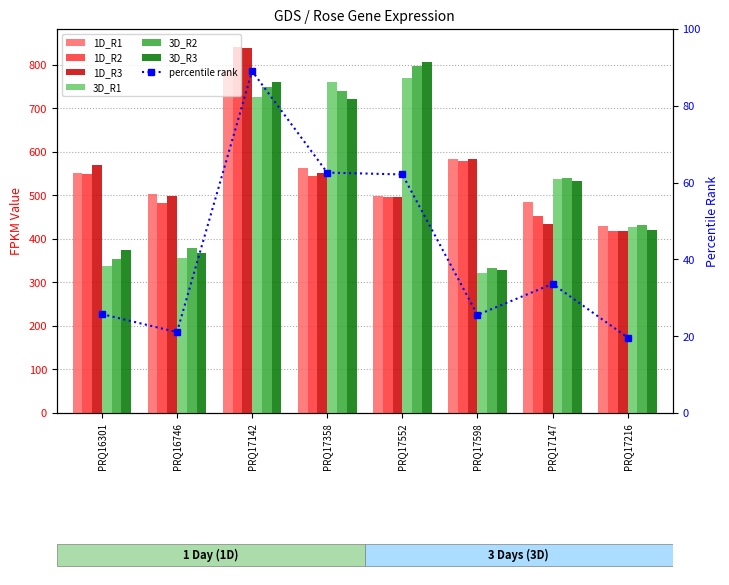

At PRQ17216, list the series in order from largest to smallest.

3D_R2, 1D_R1, 3D_R1, 3D_R3, 1D_R2, 1D_R3